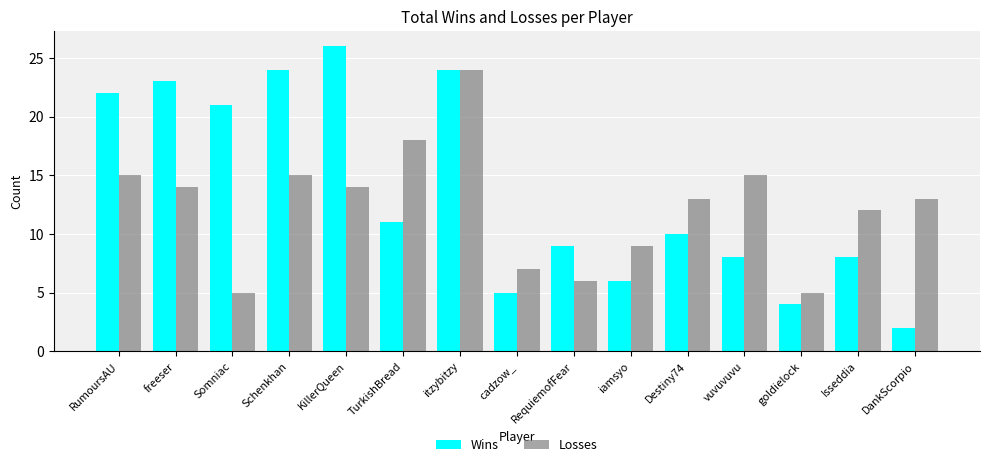

How many bars are there in each group?

2